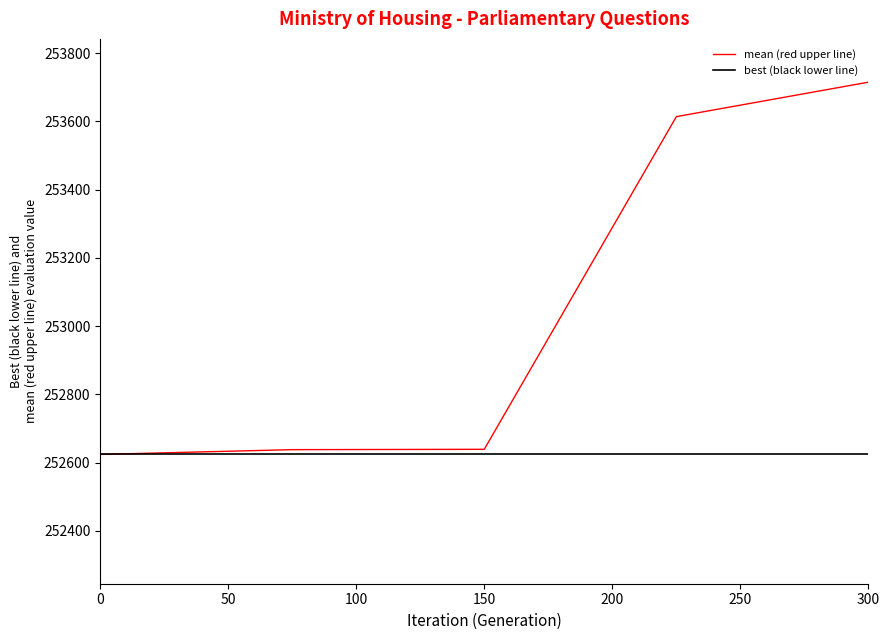

List the series in order of their overall mean, highest first.

mean (red upper line), best (black lower line)